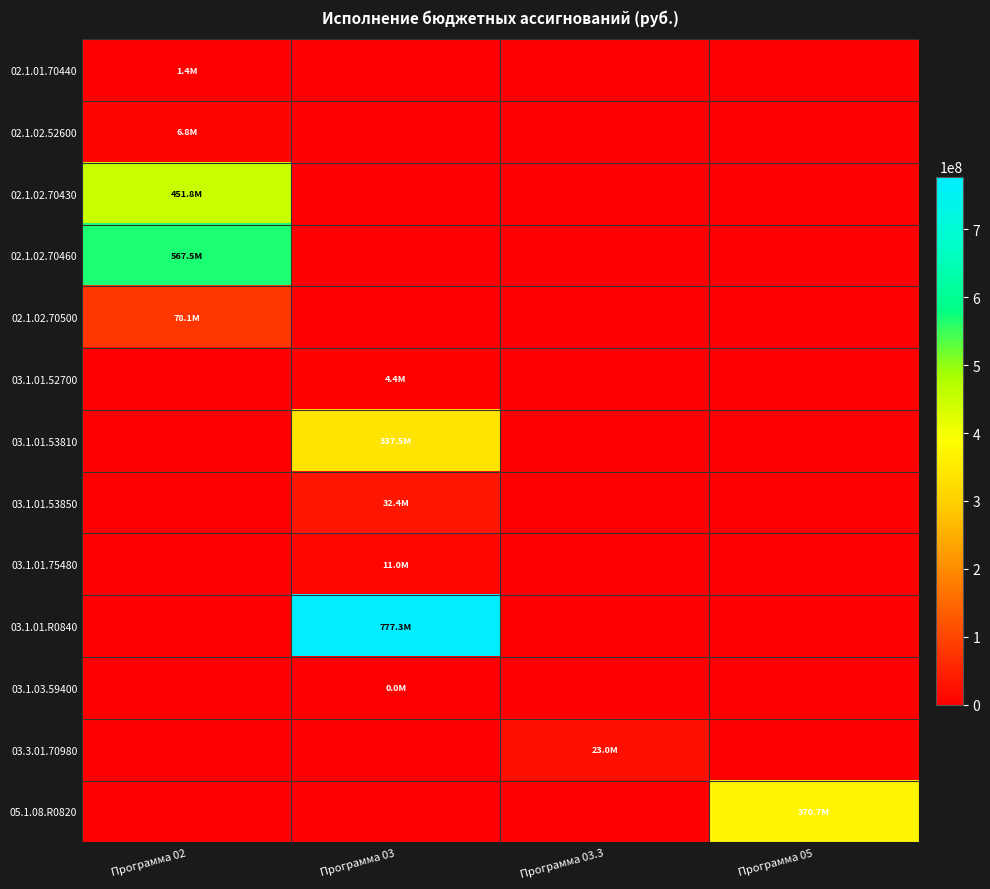

At Программа 02, list the series in order from smallest to largest.

03.1.01.52700, 03.1.01.53810, 03.1.01.53850, 03.1.01.75480, 03.1.01.R0840, 03.1.03.59400, 03.3.01.70980, 05.1.08.R0820, 02.1.01.70440, 02.1.02.52600, 02.1.02.70500, 02.1.02.70430, 02.1.02.70460